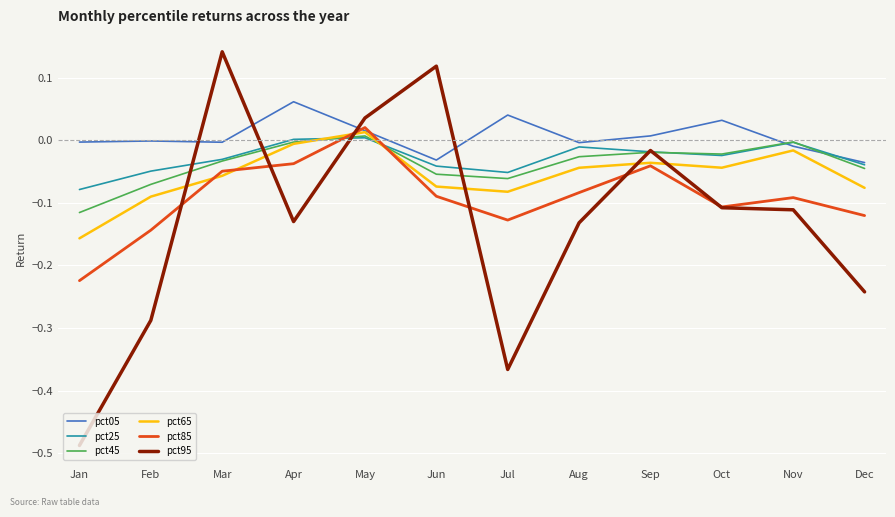

Does the chart display data point markers on the line(s)?

No